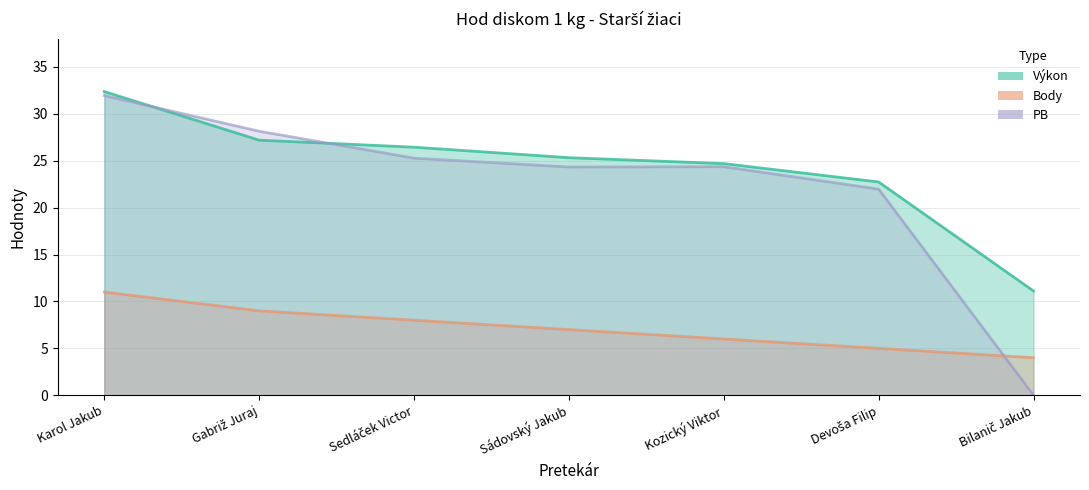

At which category is the sum across all series the highest?

Karol Jakub